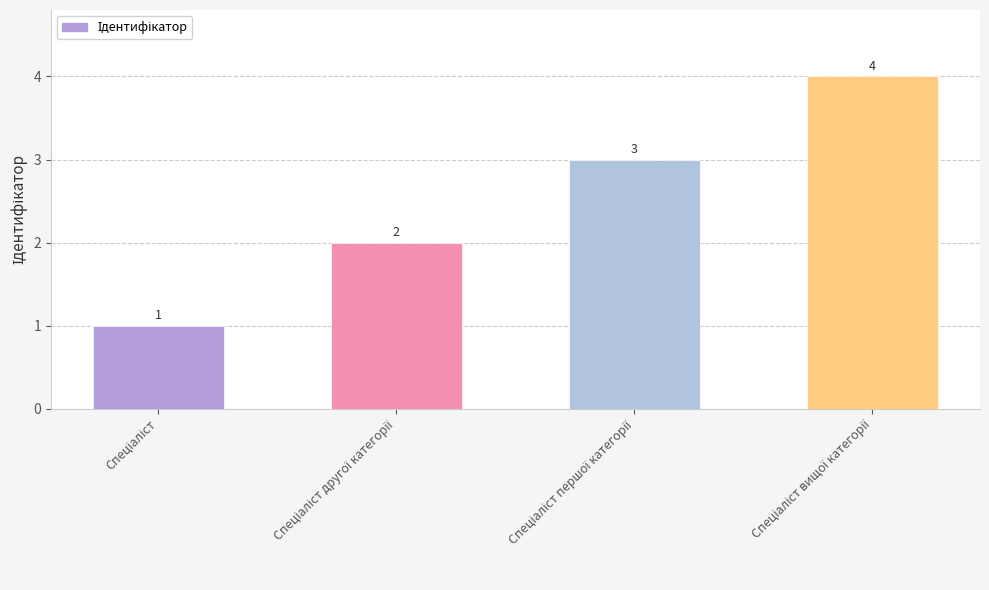

What is the sum of all values?

10